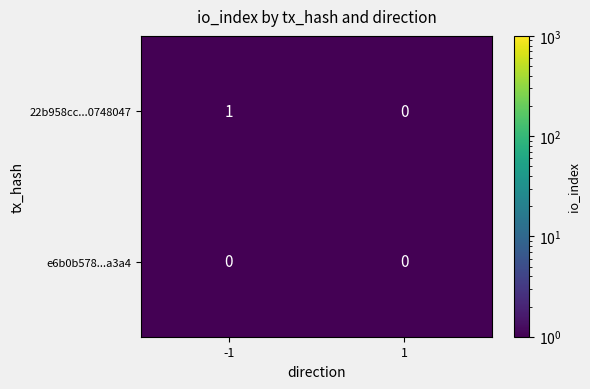

Count the number of categories in the chart.

2